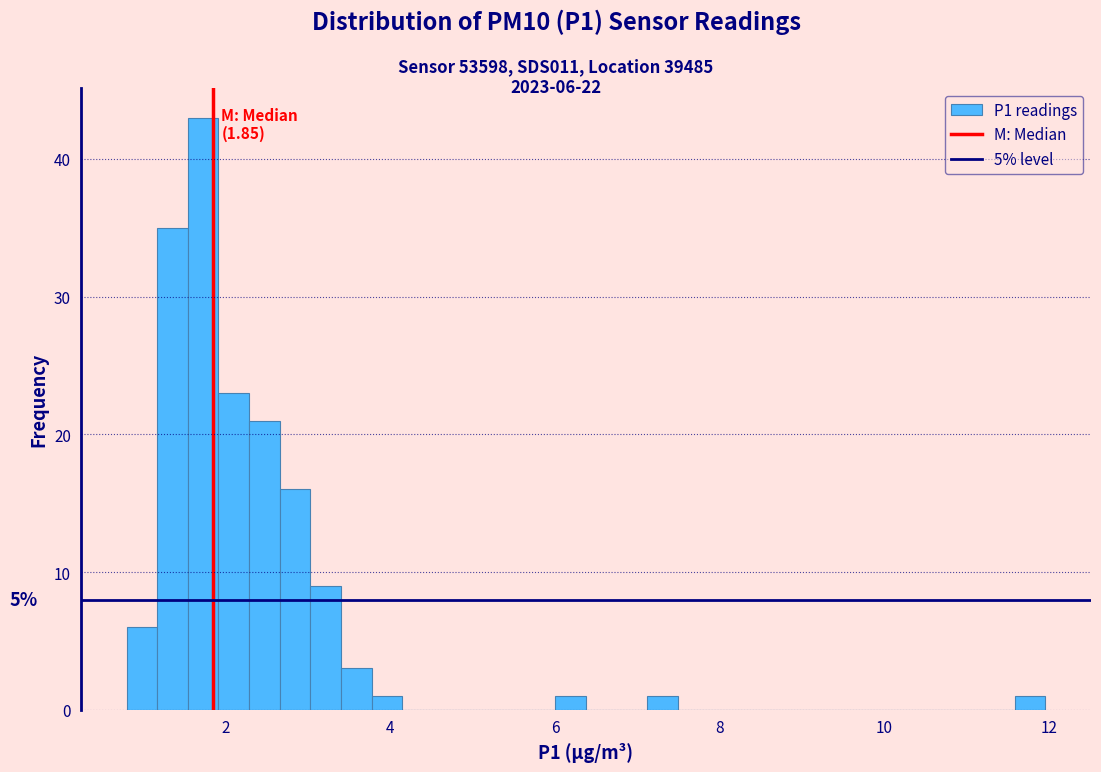

Around what value on the x-axis is the tallest bar? Give the approximate position of its centre, as read against the axis.

1.8